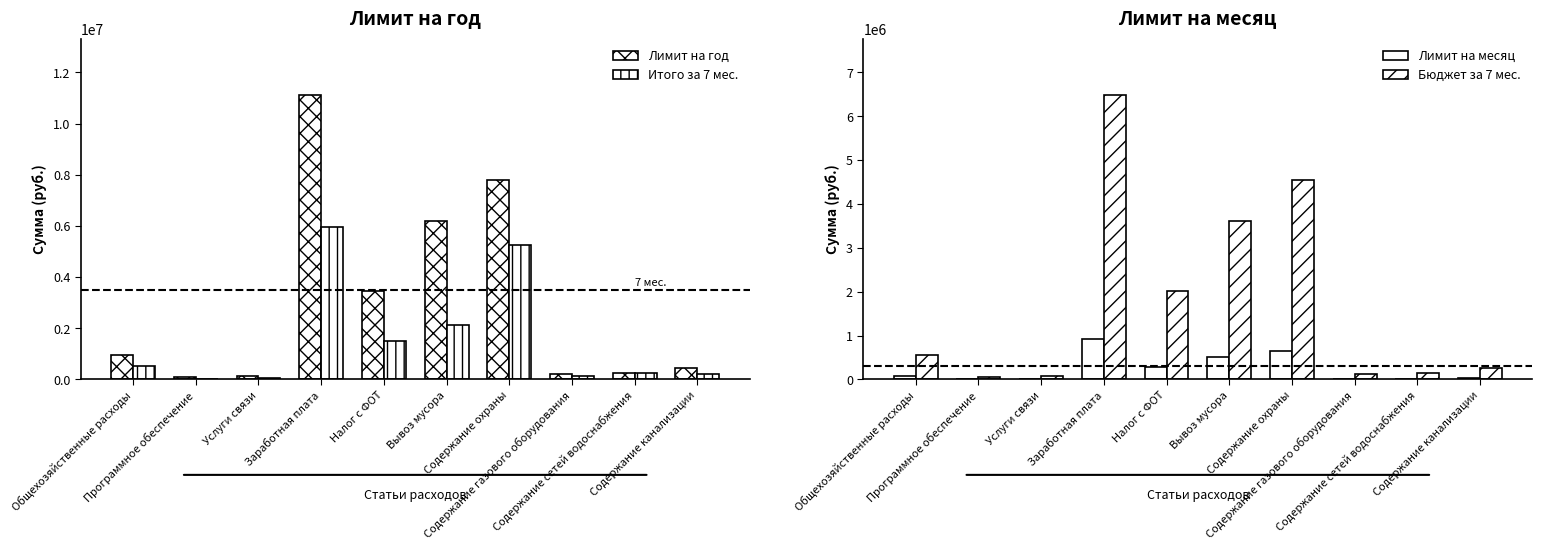

What is the difference between the highest and lowest values at Услуги связи?

128333.3